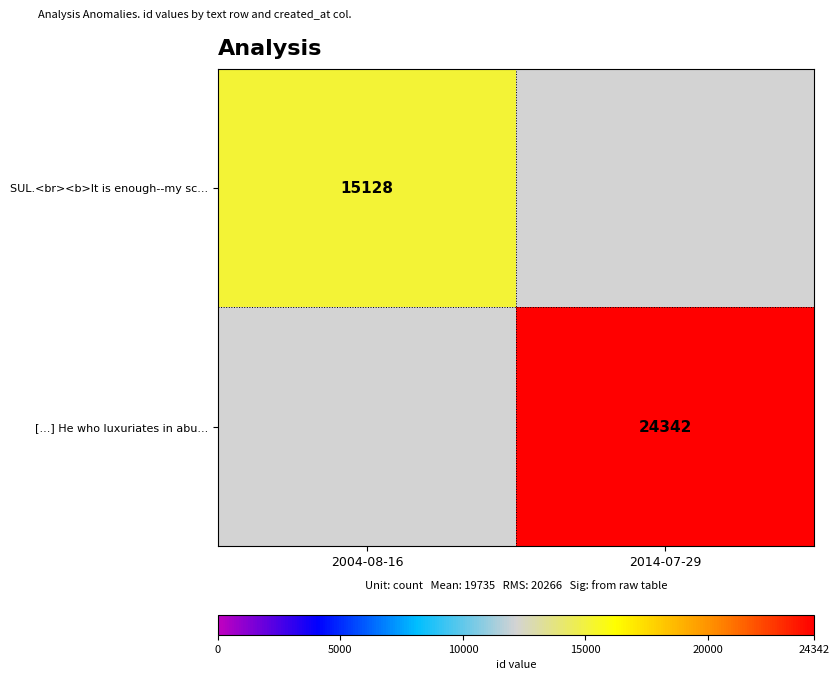

The [...] He who luxuriates in abu... series shows 24342 at 2014-07-29. True or false?

True